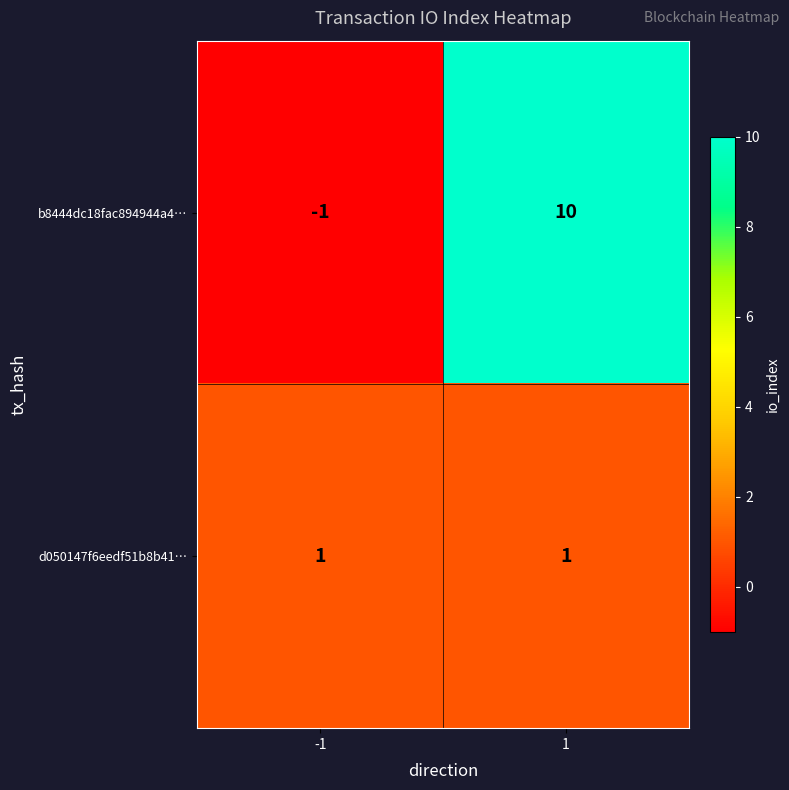

How many series are shown in this chart?

2